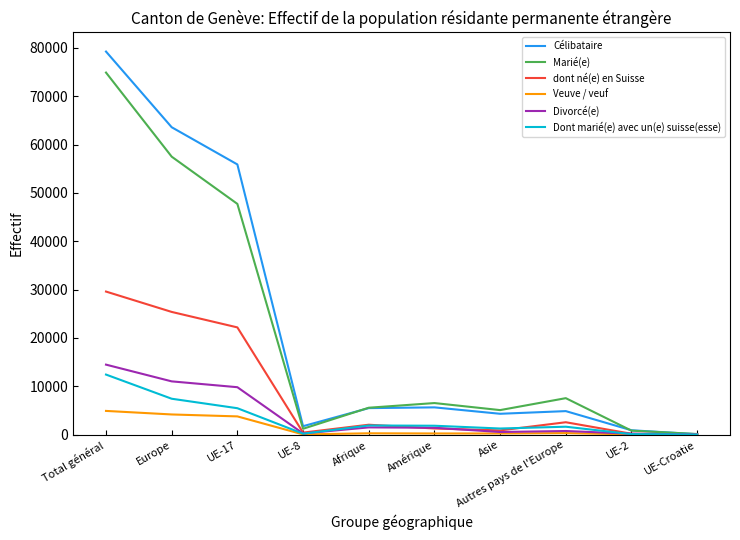

Which series has the widest spread of values?

Célibataire